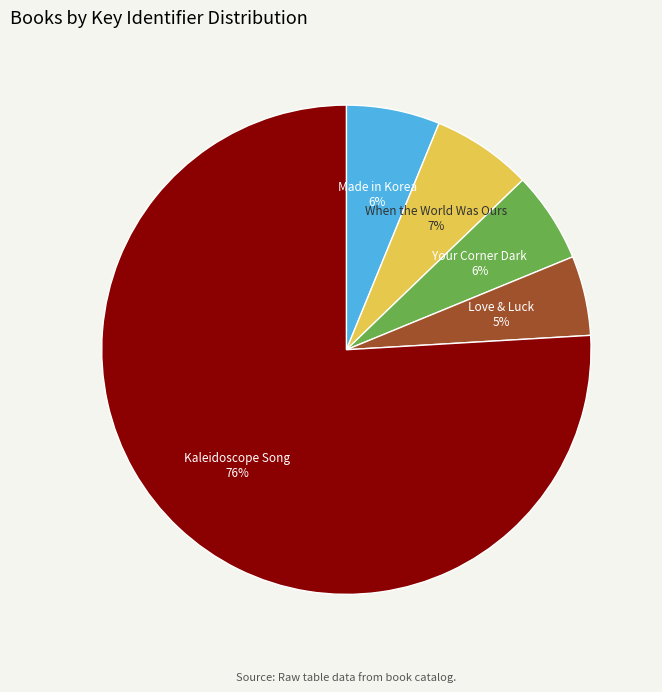

Does any single category account for the majority?

Yes